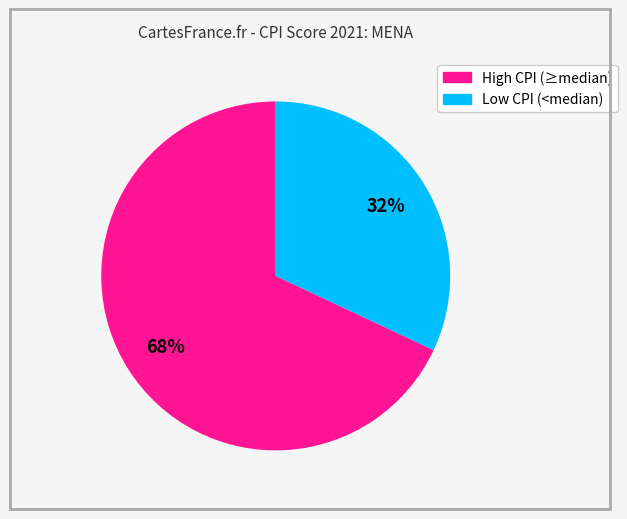

To the nearest percent, what is the average slice percentage?

50%